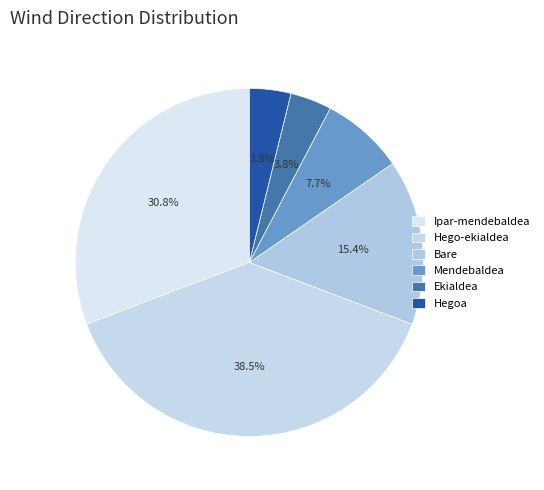

What is the total percentage of Ipar-mendebaldea and Mendebaldea?

38.5%